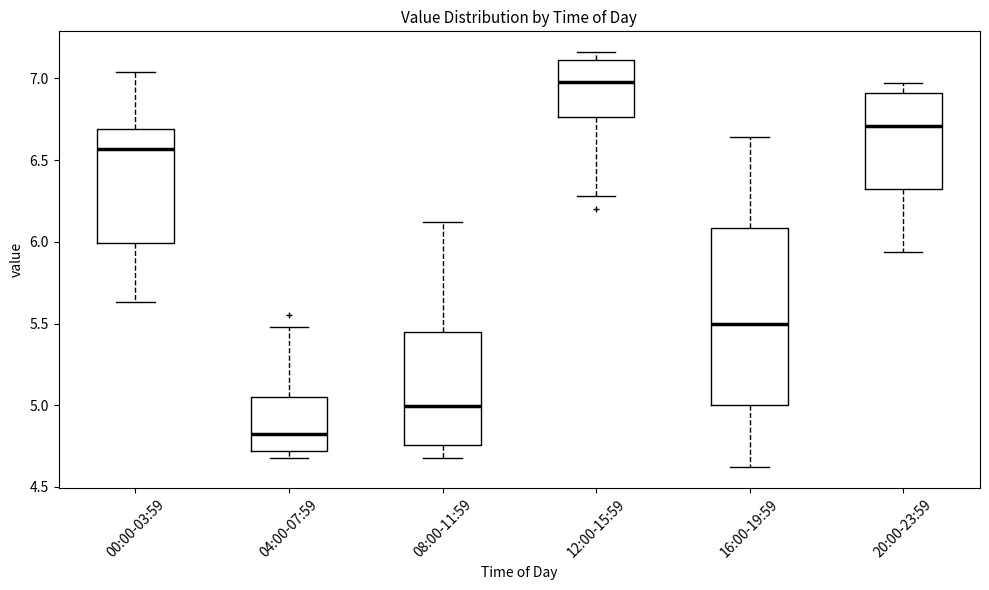

Which box's median line is the lowest?

04:00-07:59